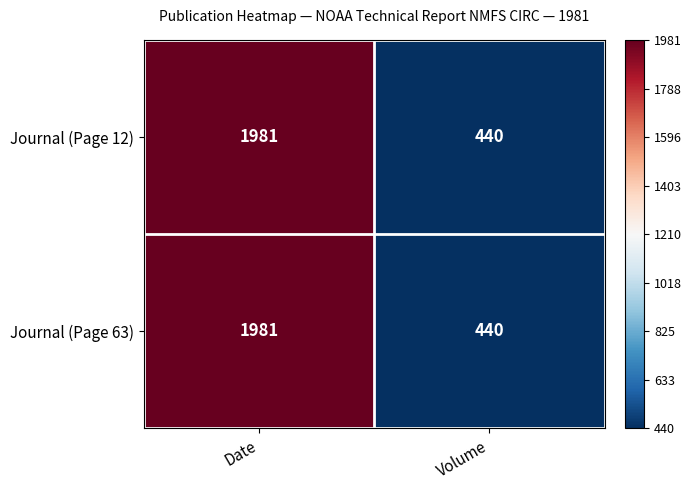

What is the greatest value displayed?

1981